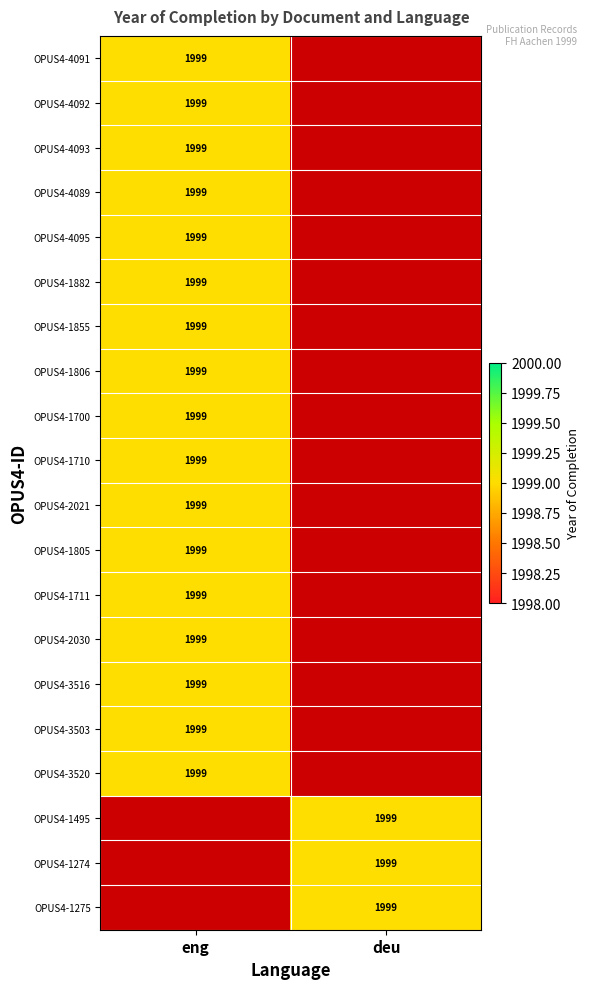

What is the difference between the OPUS4-1275 values at deu and eng?

1999